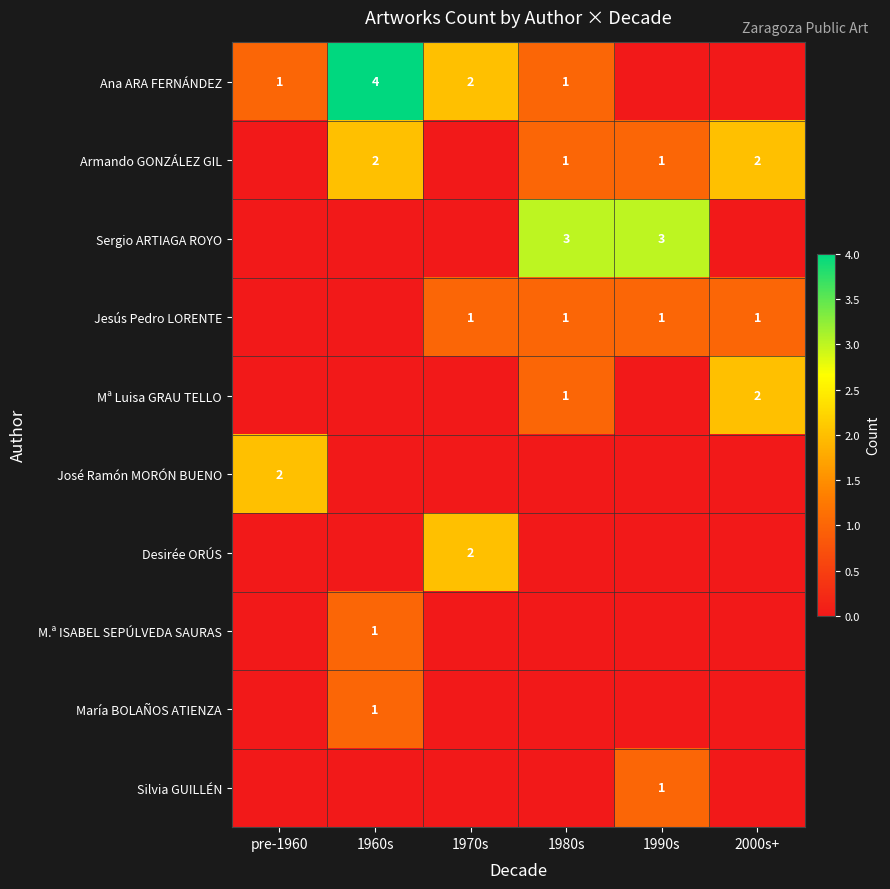

Is it true that Armando GONZÁLEZ GIL equals 1 at 1980s?

True